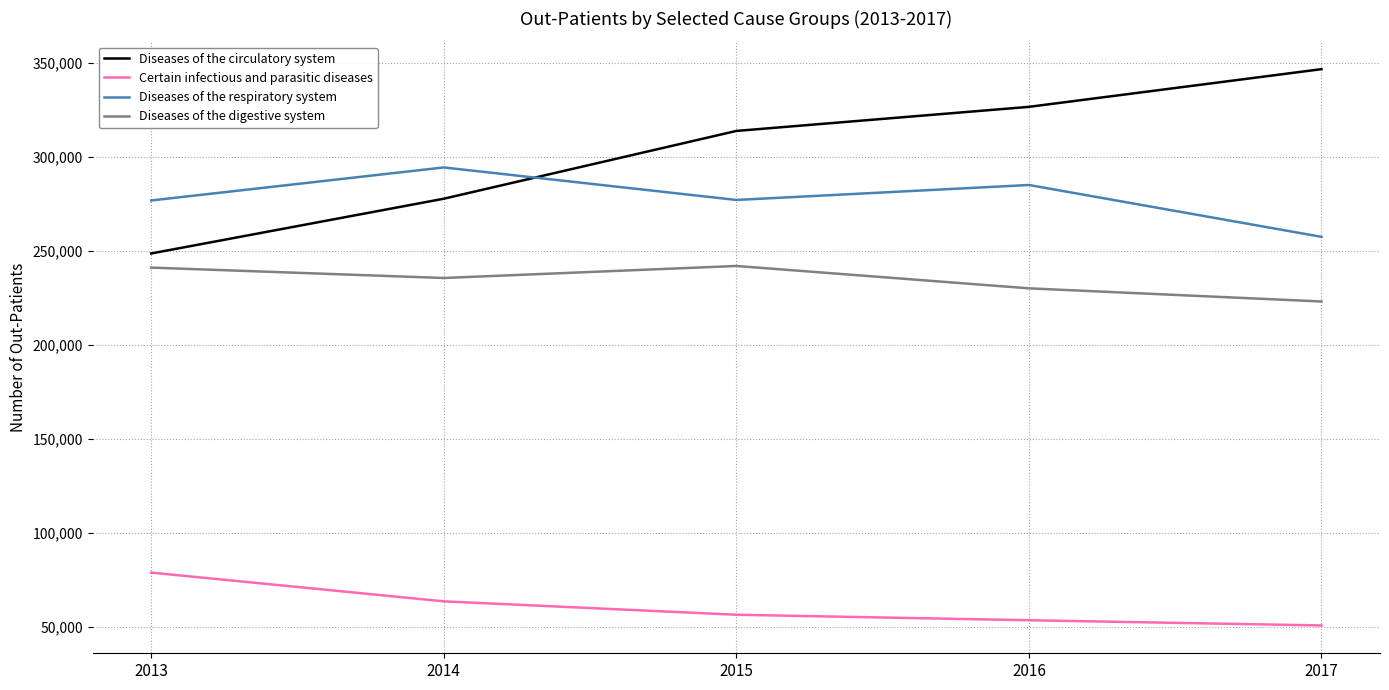

True or false: Diseases of the circulatory system and Certain infectious and parasitic diseases intersect in this chart.

False